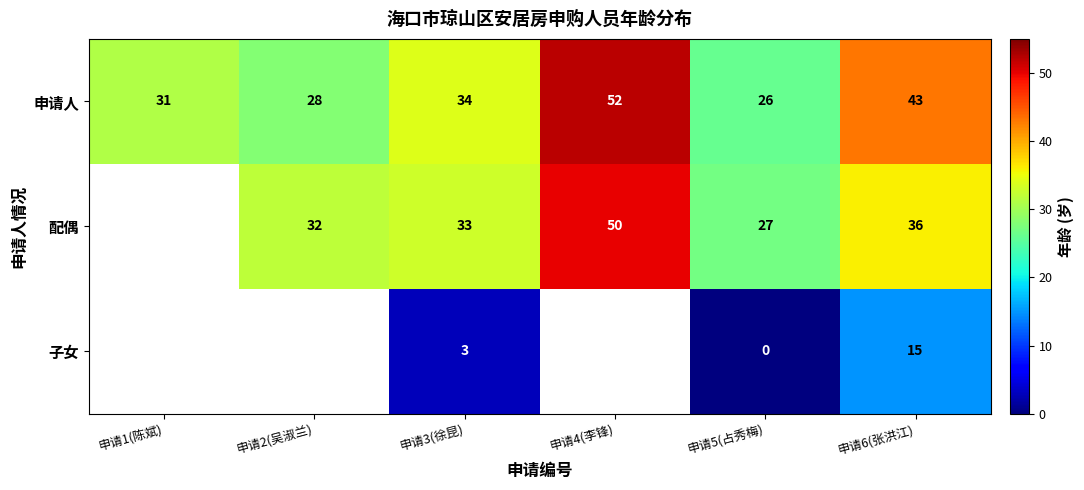

The 子女 series shows 1.0 at 申请3(徐昆). True or false?

False